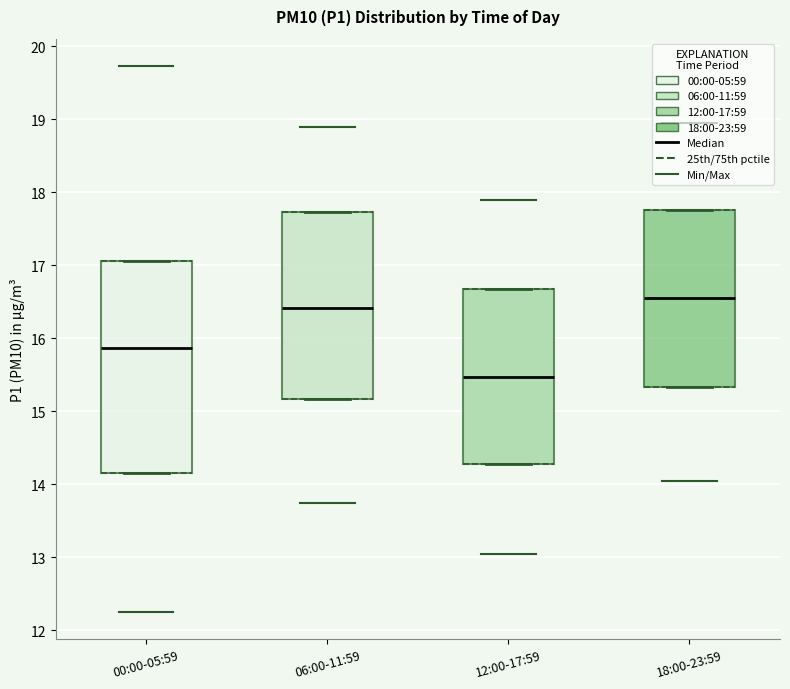

Which box is the tallest, from its lower edge to its upper edge?

00:00-05:59